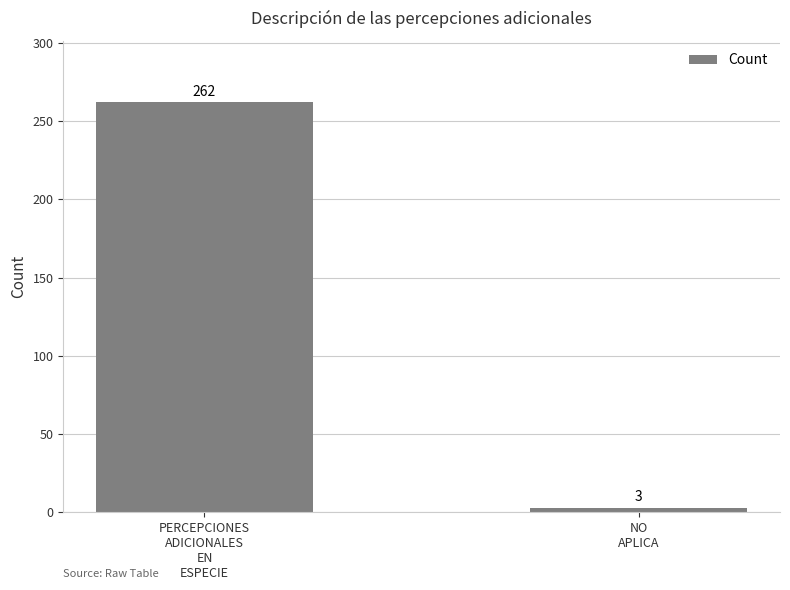

List the labels in order of value, smallest first.

NO
APLICA, PERCEPCIONES
ADICIONALES
EN
ESPECIE